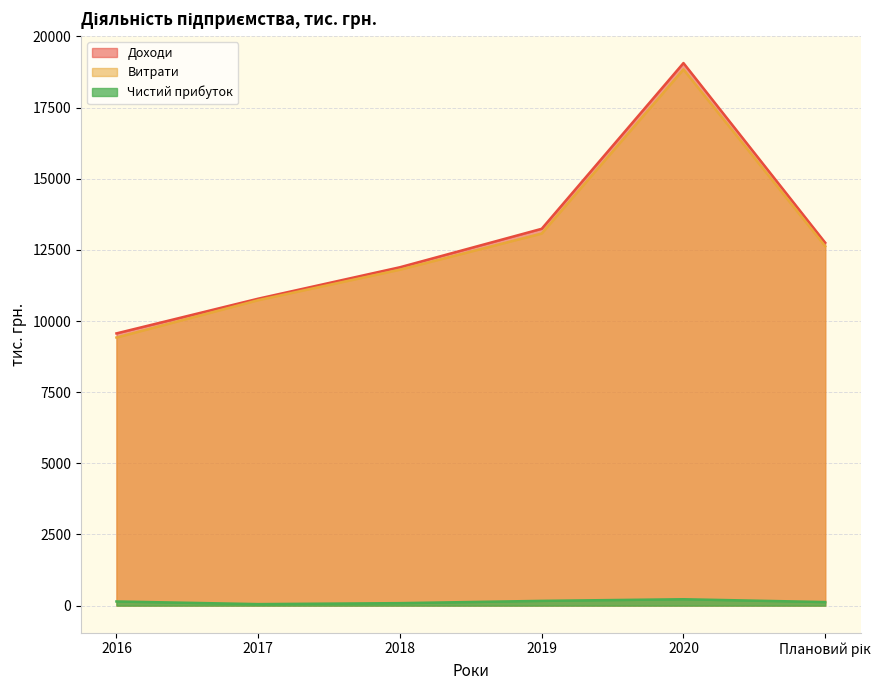

Which series has the largest range (max minus min)?

Доходи